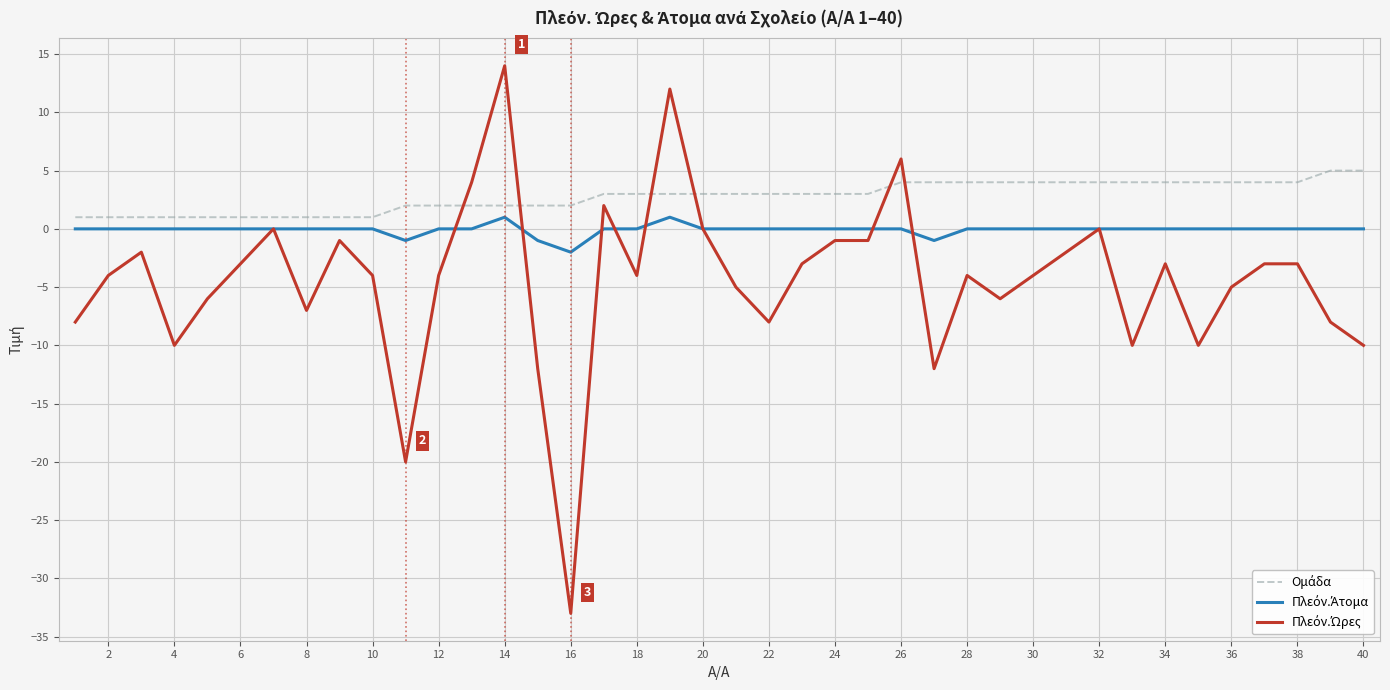

What is the minimum value shown in the chart?

-33